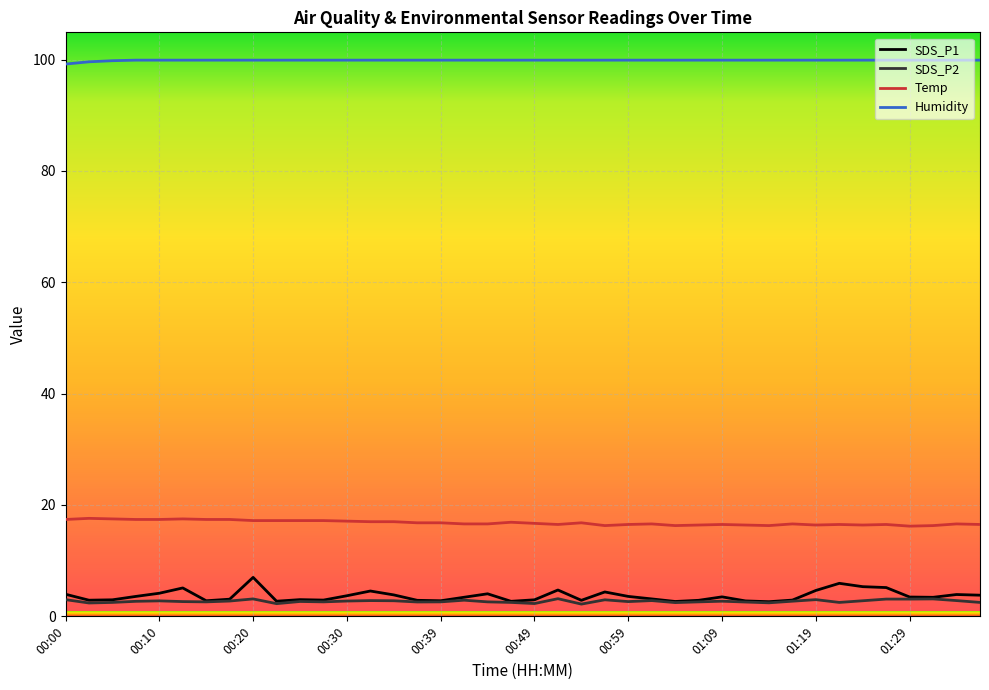

Which series has the largest total across all categories?

Humidity